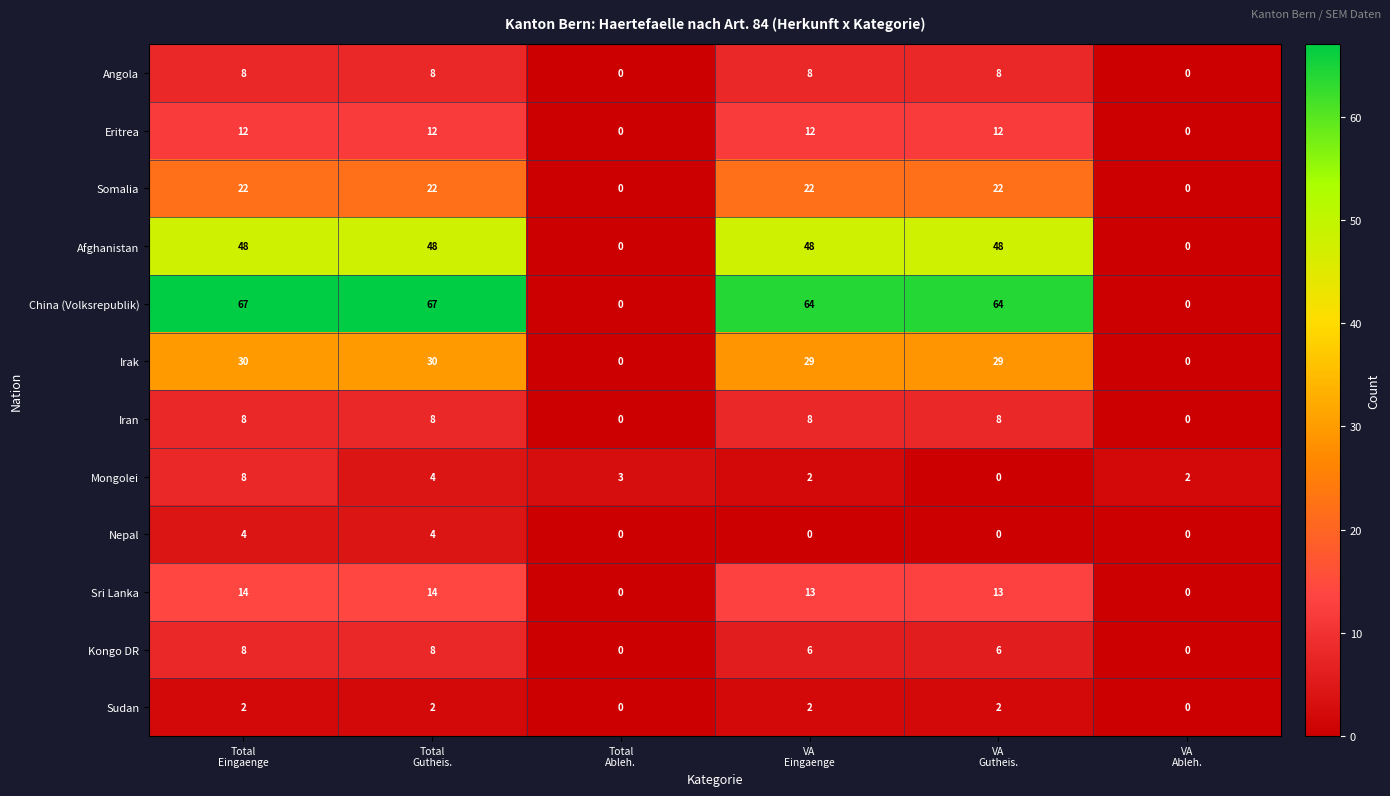

What is the sum of all Mongolei values?

19